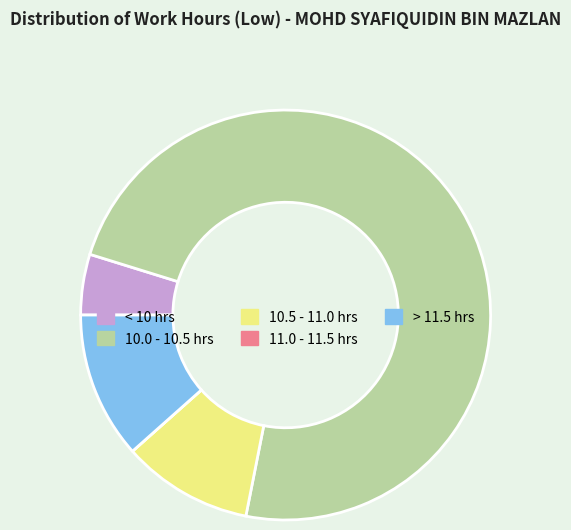

True or false: 10.5 - 11.0 hrs accounts for 10% of the total.

True